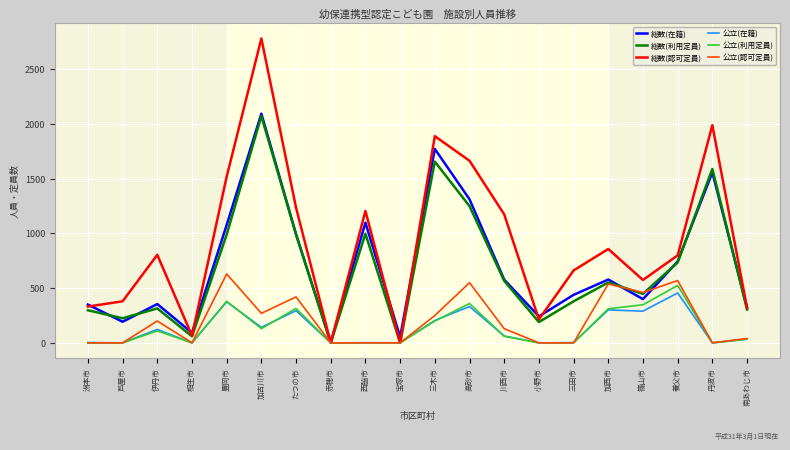

Does the chart display data point markers on the line(s)?

No